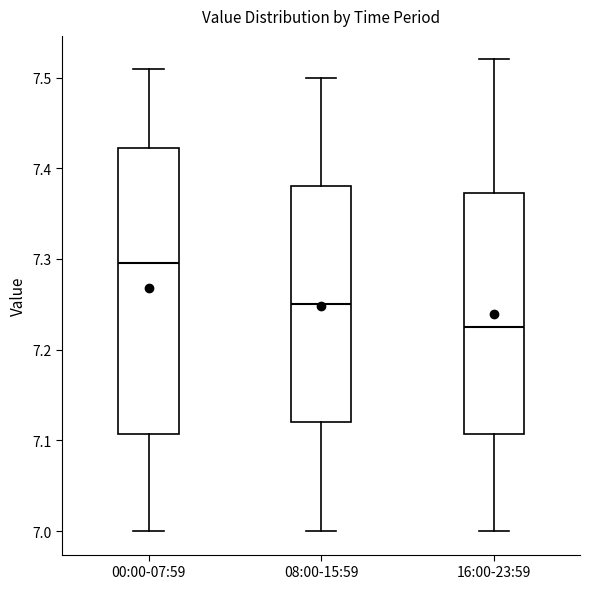

Which box's median line is the highest?

00:00-07:59